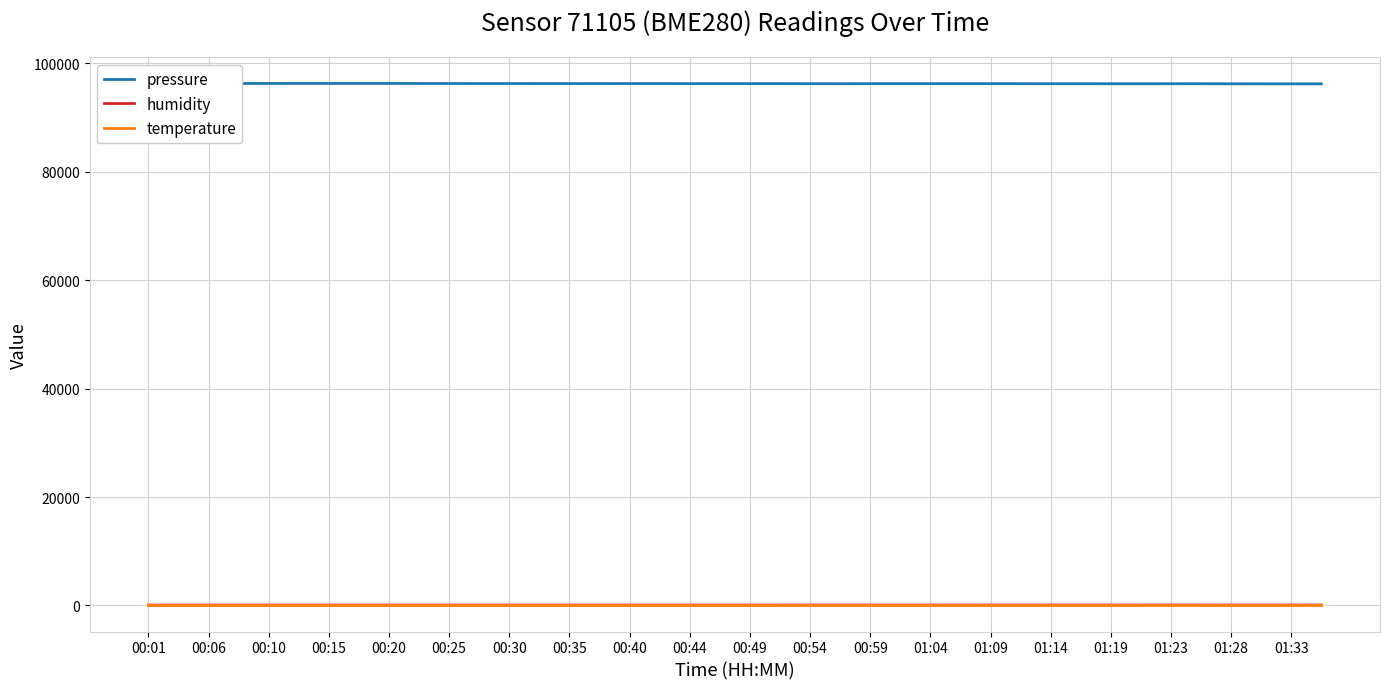

Does the chart have visible grid lines?

Yes